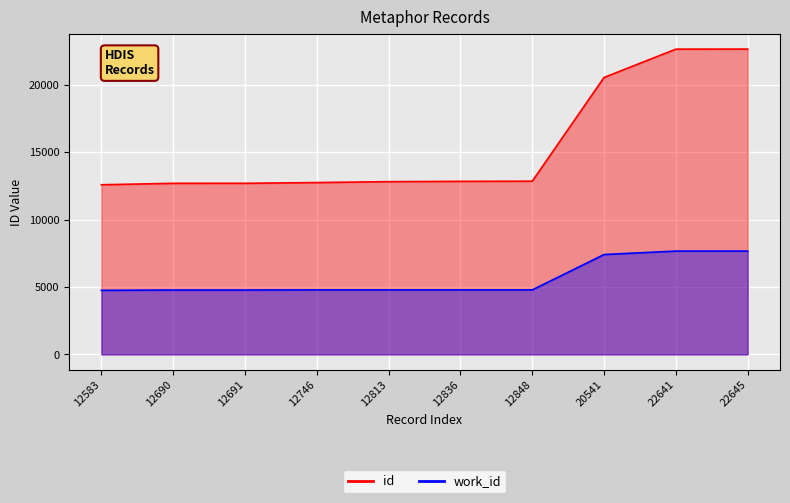

Rank the series by their average value, from lowest to highest.

work_id_numeric, id